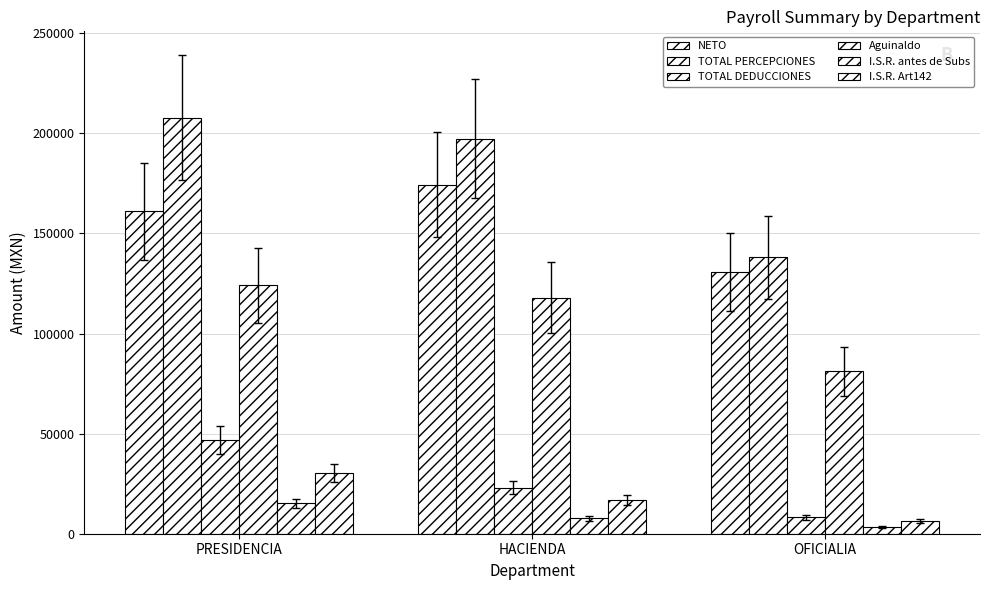

Rank the series at HACIENDA from lowest to highest value.

I.S.R. antes de Subs, I.S.R. Art142, TOTAL DEDUCCIONES, Aguinaldo, NETO, TOTAL PERCEPCIONES